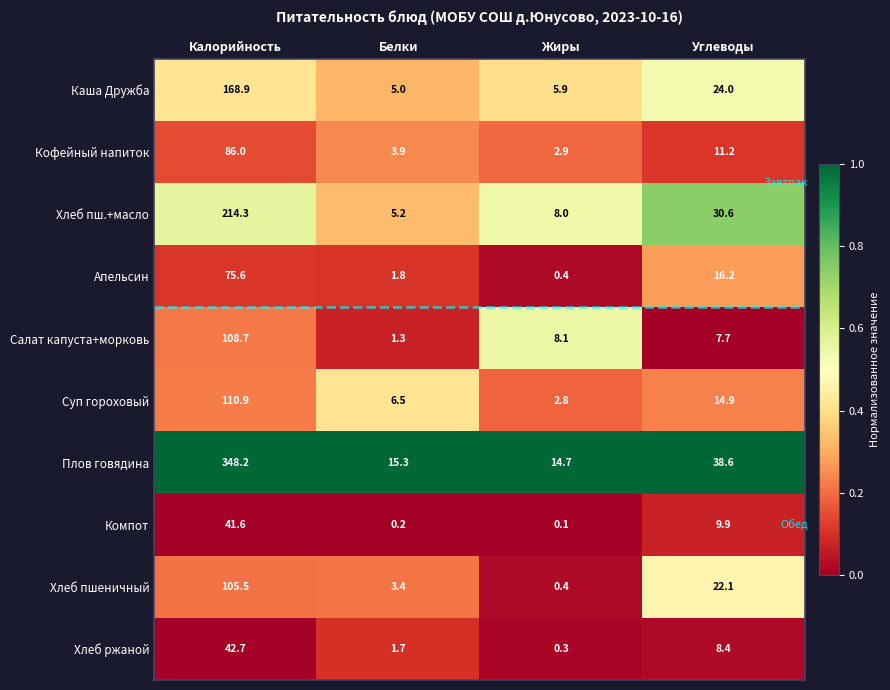

Which series changed the most between Калорийность and Белки?

Плов говядина